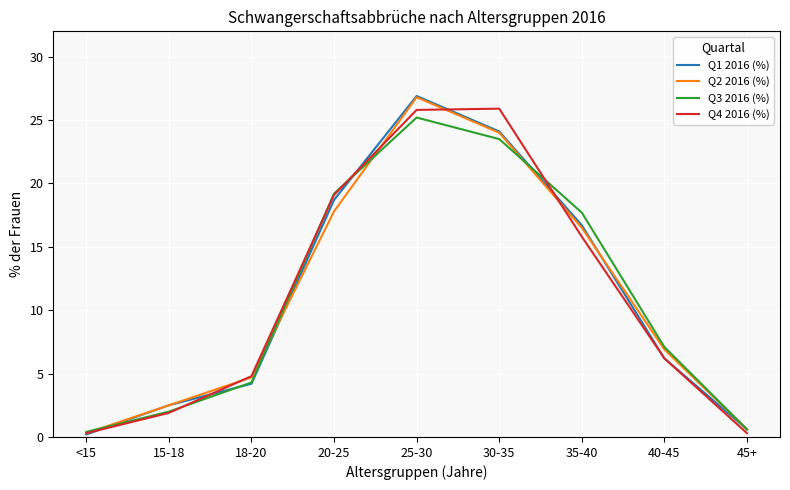

List the labels in order of Q1 2016 (%) value, largest first.

25-30, 30-35, 20-25, 35-40, 40-45, 18-20, 15-18, 45+, <15